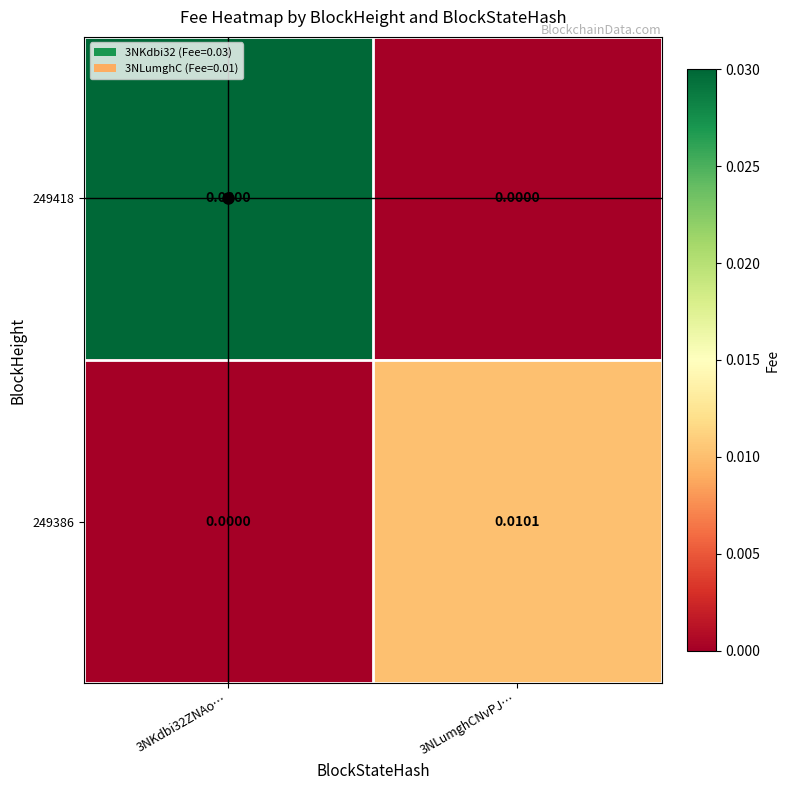

Is the value of 249418 at 3NLumghCNvPJ… greater than the value of 249386 at 3NLumghCNvPJ…?

No